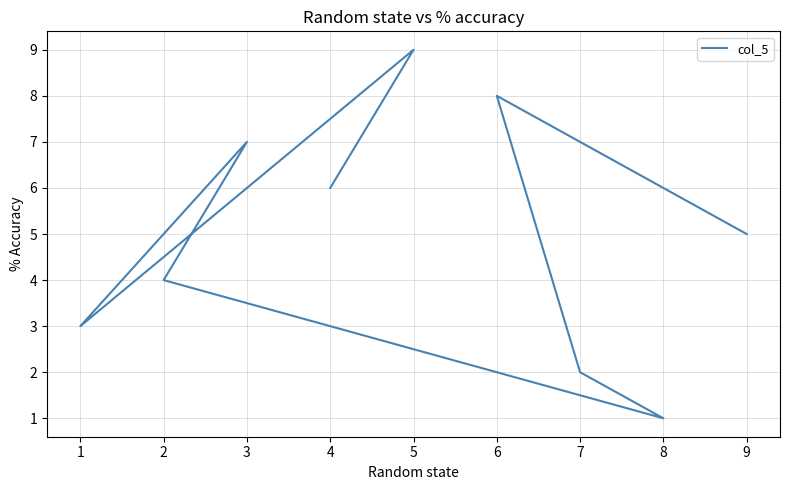

What is the smallest value displayed?

1